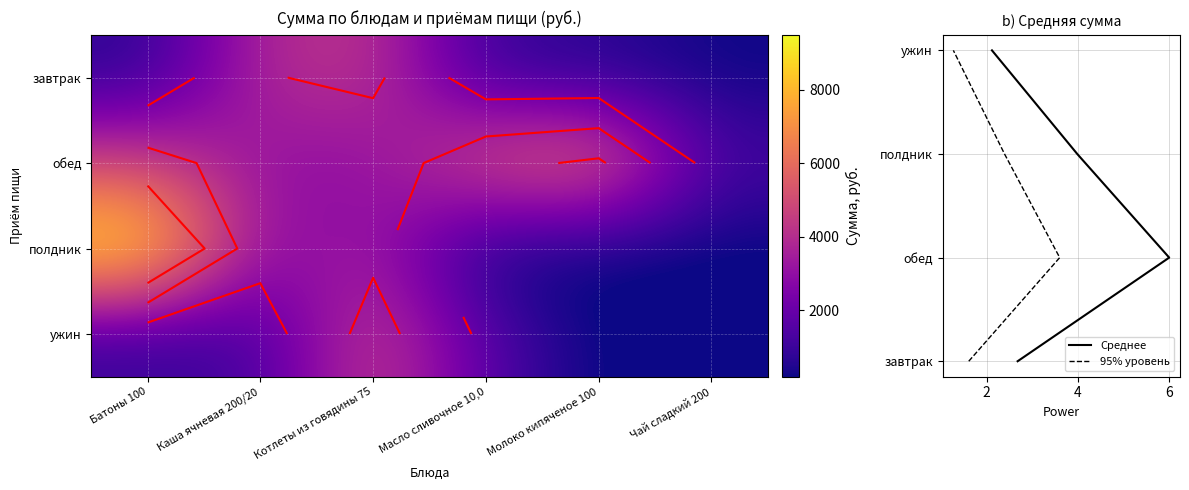

What is the sum of the полдник values at Молоко кипяченое 100 and Каша ячневая 200/20?

2589.0